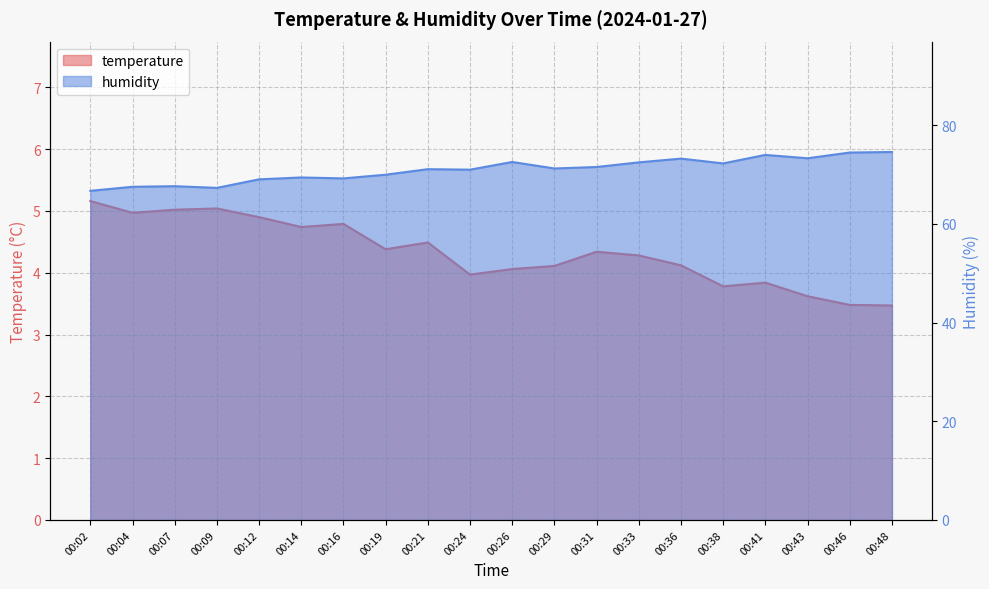

Reading right to left, list all the values displayed in this chart.

temperature: 00:48=3.5	00:46=3.5	00:43=3.6	00:41=3.8	00:38=3.8	00:36=4.1	00:33=4.3	00:31=4.3	00:29=4.1	00:26=4.1	00:24=4.0	00:21=4.5	00:19=4.4	00:16=4.8	00:14=4.7	00:12=4.9	00:09=5.0	00:07=5.0	00:04=5.0	00:02=5.2
humidity: 00:48=74.6	00:46=74.5	00:43=73.3	00:41=74.0	00:38=72.3	00:36=73.2	00:33=72.5	00:31=71.5	00:29=71.2	00:26=72.5	00:24=71.0	00:21=71.1	00:19=70.0	00:16=69.2	00:14=69.4	00:12=69.0	00:09=67.3	00:07=67.6	00:04=67.5	00:02=66.7